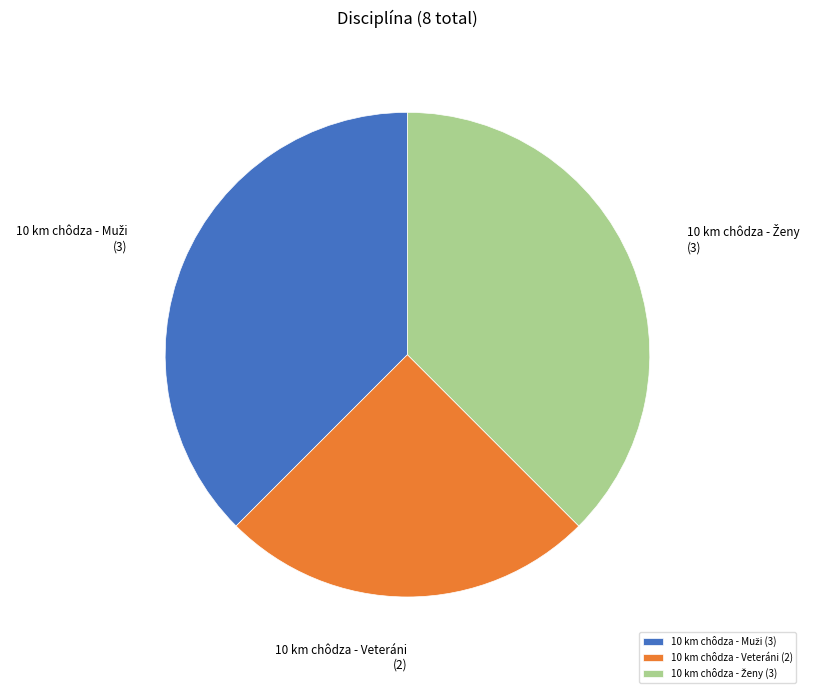

Which slice is the smallest?

10 km chôdza - Veteráni